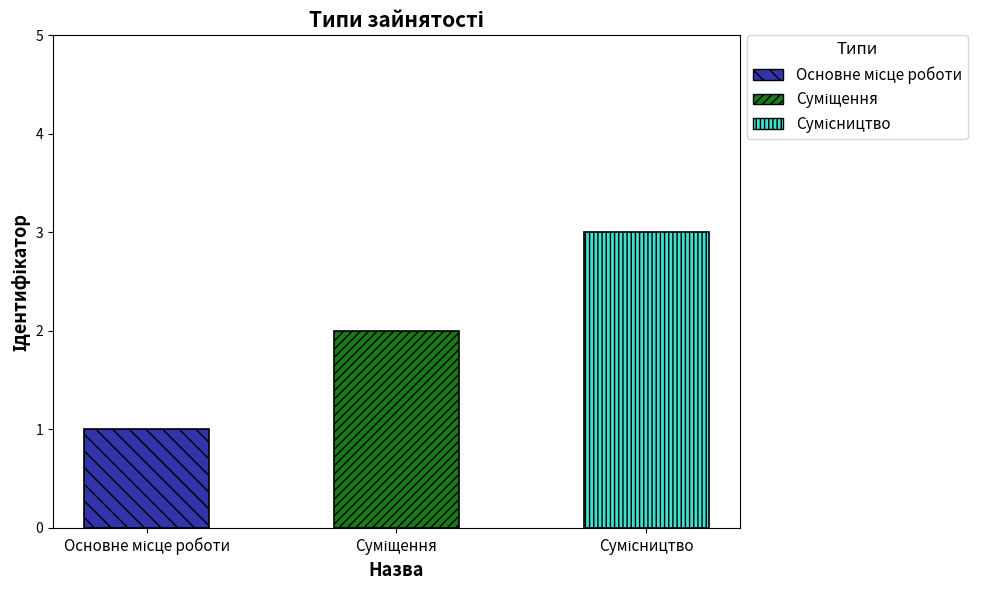

What is the label of the 1st bar from the left?

Основне місце роботи